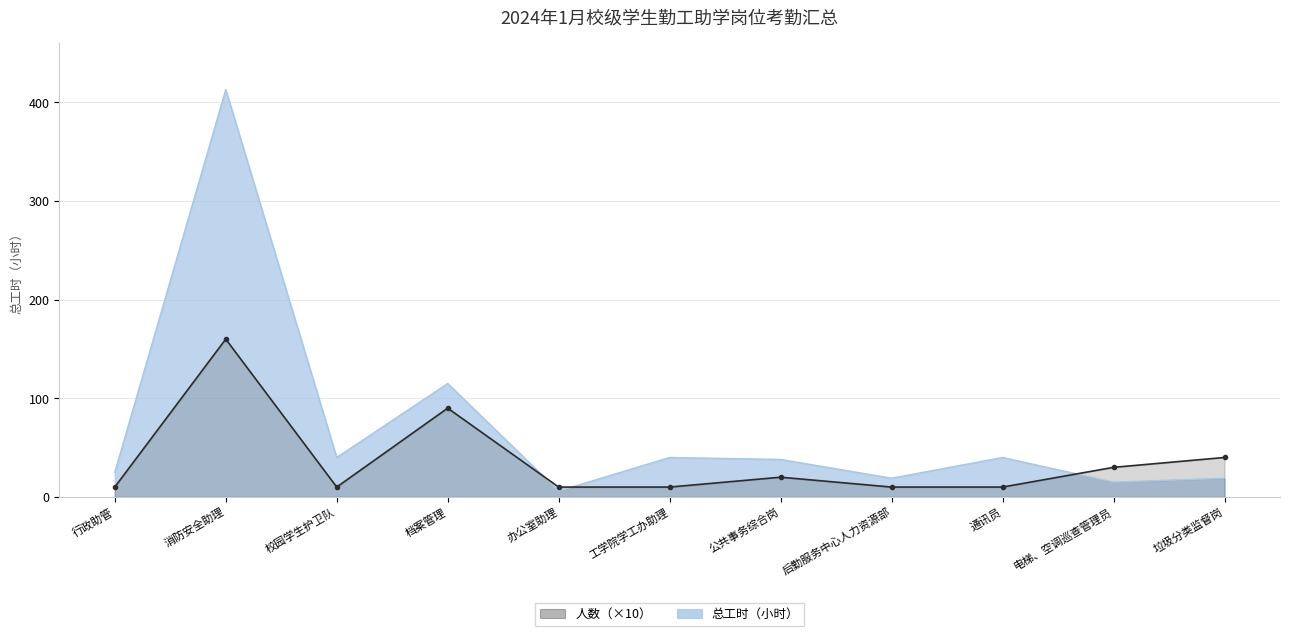

How many lines are shown in the chart?

2